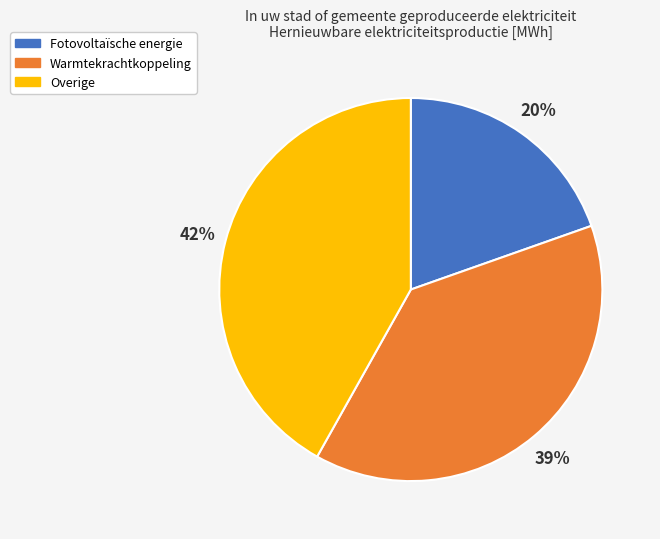

Is it true that Warmtekrachtkoppeling is 52% of the pie?

False